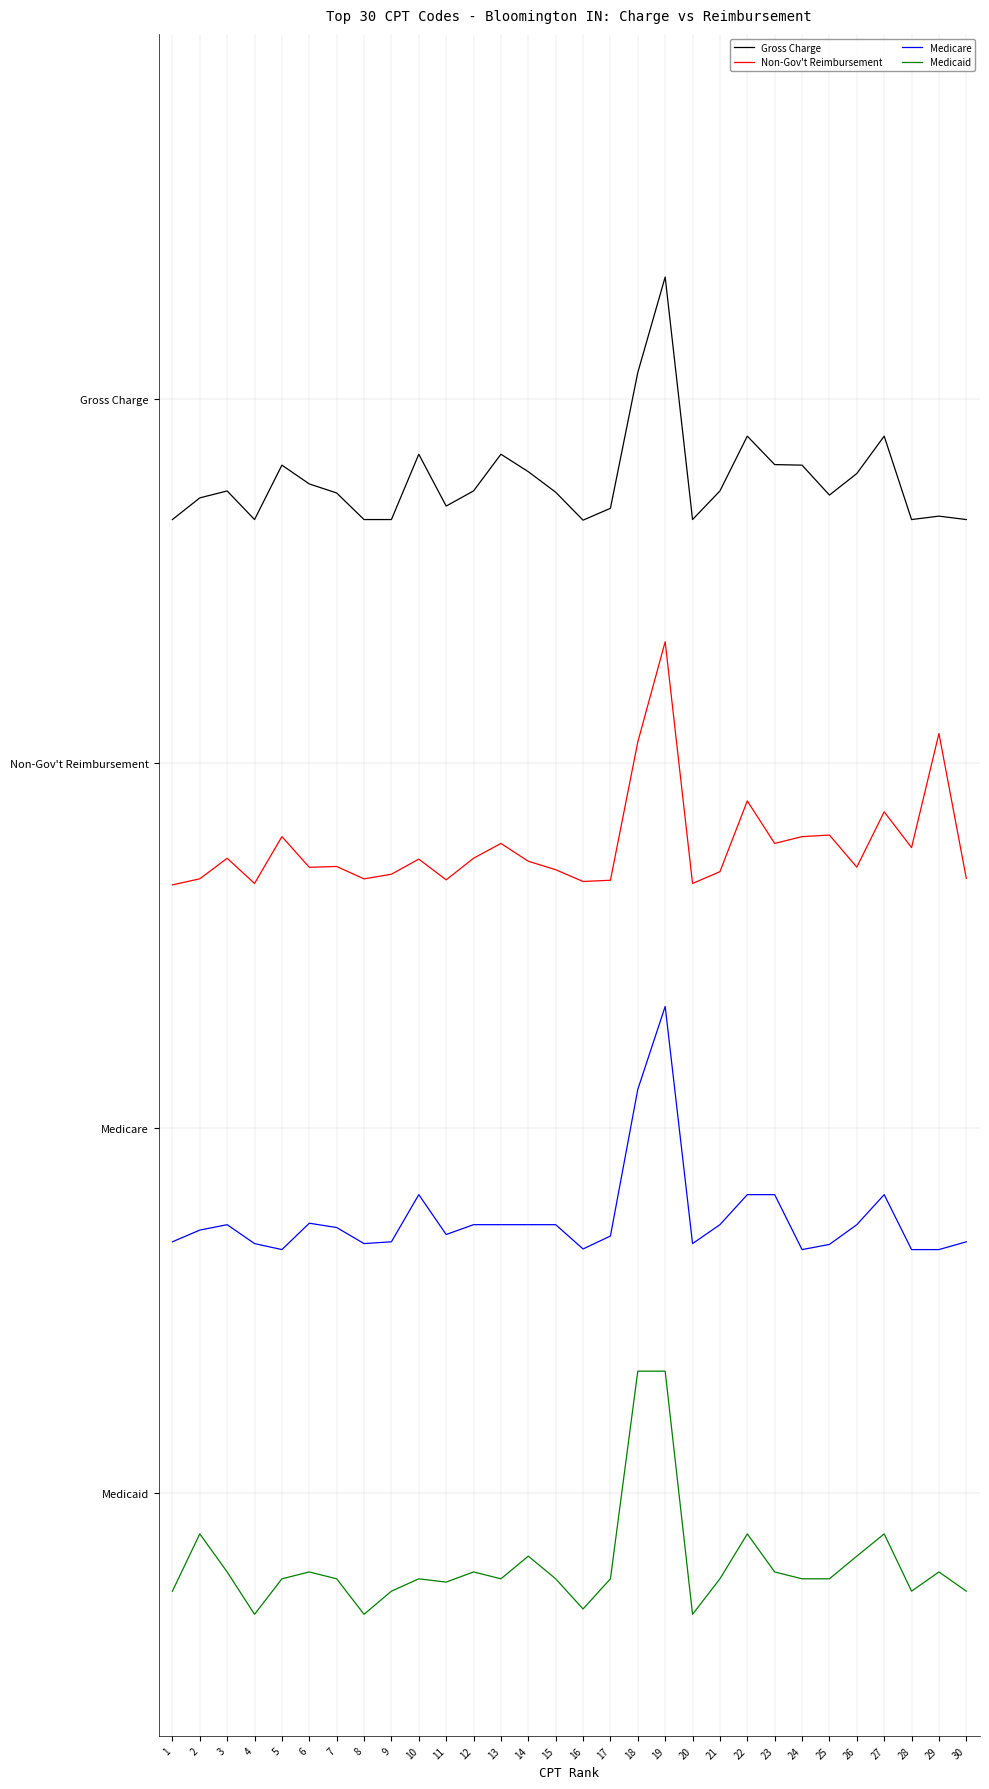

Reading left to right, what are all the values shown in this chart?

Gross Charge: 4.0	4.1	4.1	4.0	4.2	4.1	4.1	4.0	4.0	4.3	4.1	4.1	4.3	4.2	4.1	4.0	4.0	4.6	5.0	4.0	4.1	4.3	4.2	4.2	4.1	4.2	4.3	4.0	4.0	4.0
Non-Gov't Reimbursement: 2.5	2.5	2.6	2.5	2.7	2.6	2.6	2.5	2.5	2.6	2.5	2.6	2.7	2.6	2.6	2.5	2.5	3.1	3.5	2.5	2.6	2.8	2.7	2.7	2.7	2.6	2.8	2.7	3.1	2.5
Medicare: 1.0	1.1	1.1	1.0	1.0	1.1	1.1	1.0	1.0	1.2	1.1	1.1	1.1	1.1	1.1	1.0	1.1	1.7	2.0	1.0	1.1	1.2	1.2	1.0	1.0	1.1	1.2	1.0	1.0	1.0
Medicaid: -0.4	-0.2	-0.3	-0.5	-0.4	-0.3	-0.4	-0.5	-0.4	-0.4	-0.4	-0.3	-0.4	-0.3	-0.4	-0.5	-0.4	0.5	0.5	-0.5	-0.4	-0.2	-0.3	-0.4	-0.4	-0.3	-0.2	-0.4	-0.3	-0.4